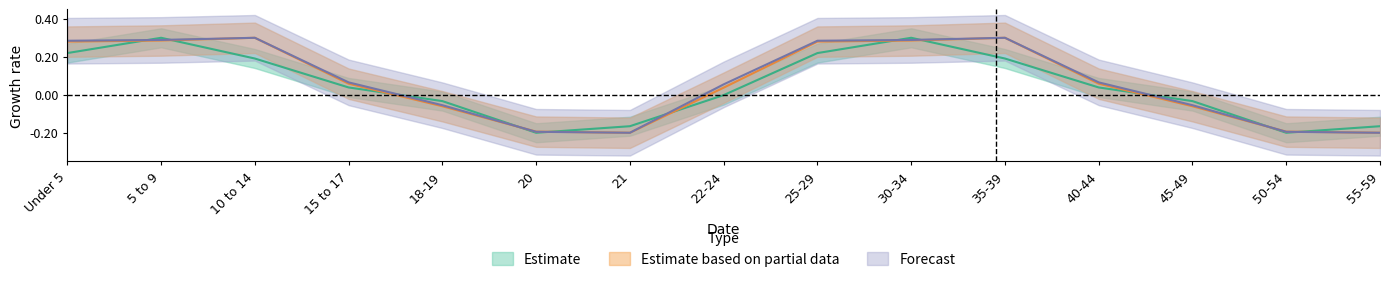

The value of Tennessee at 20 is -0.2. True or false?

True